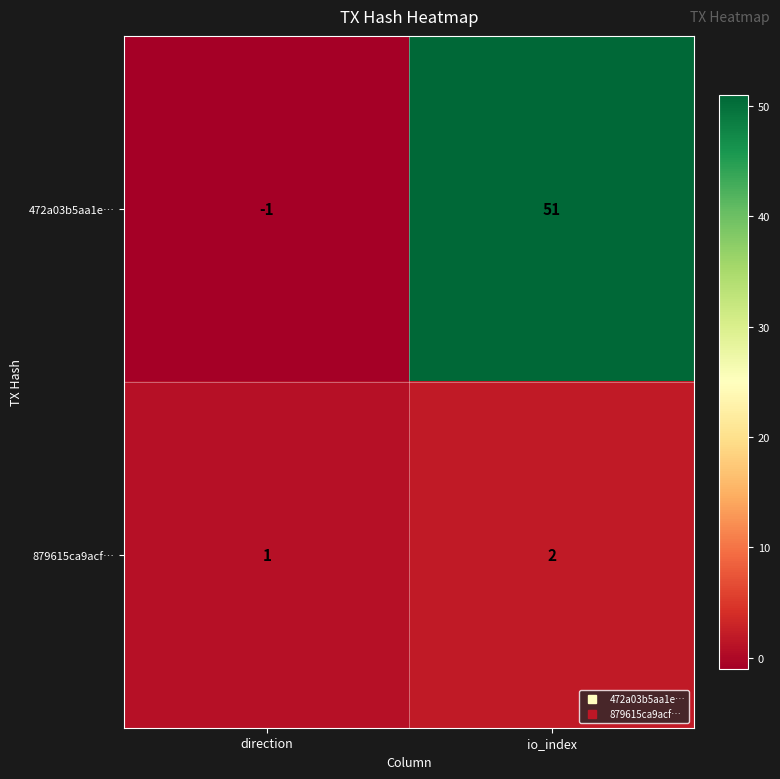

How many positive values does the 472a03b5aa1e… series have?

1